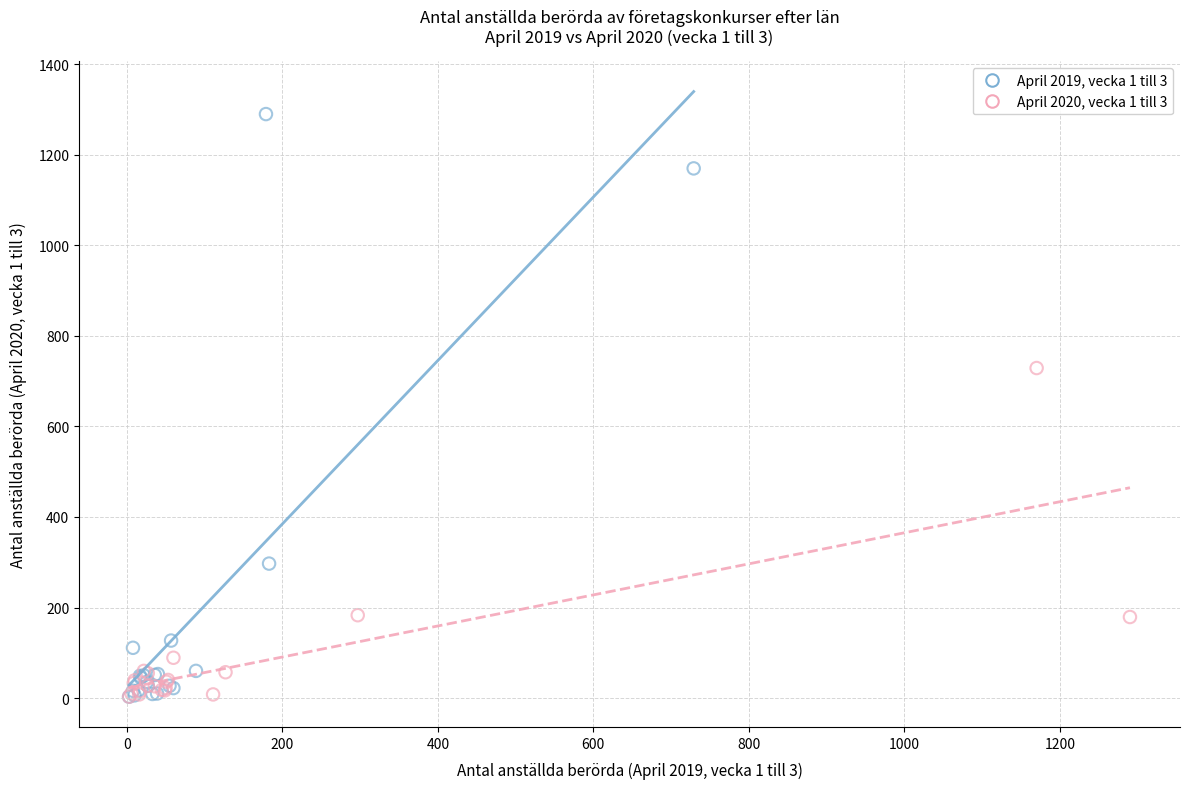

What are all the series names shown in the legend?

April 2019, vecka 1 till 3, April 2020, vecka 1 till 3